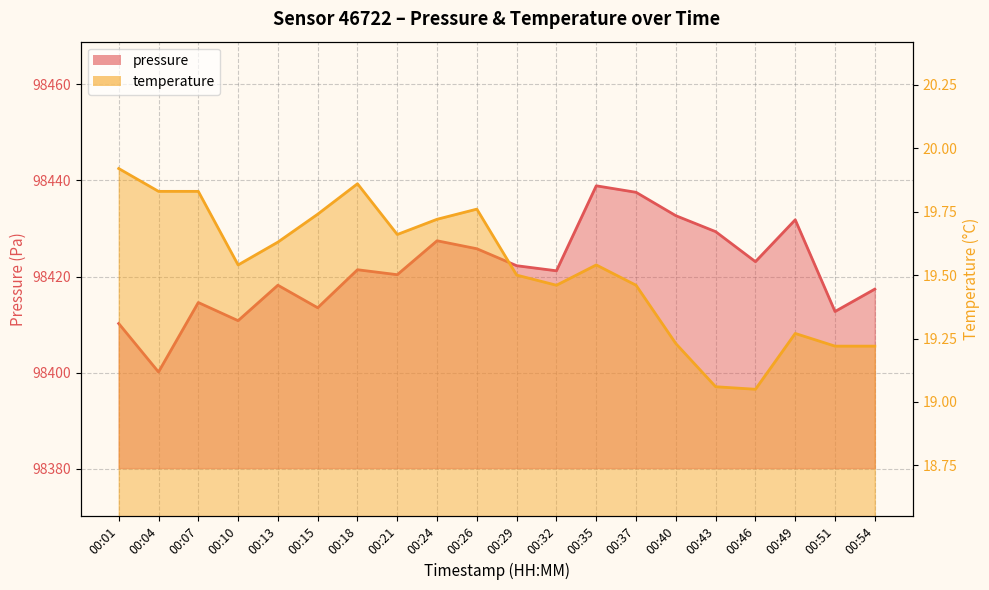

List the series in order of their peak value, highest first.

pressure, temperature